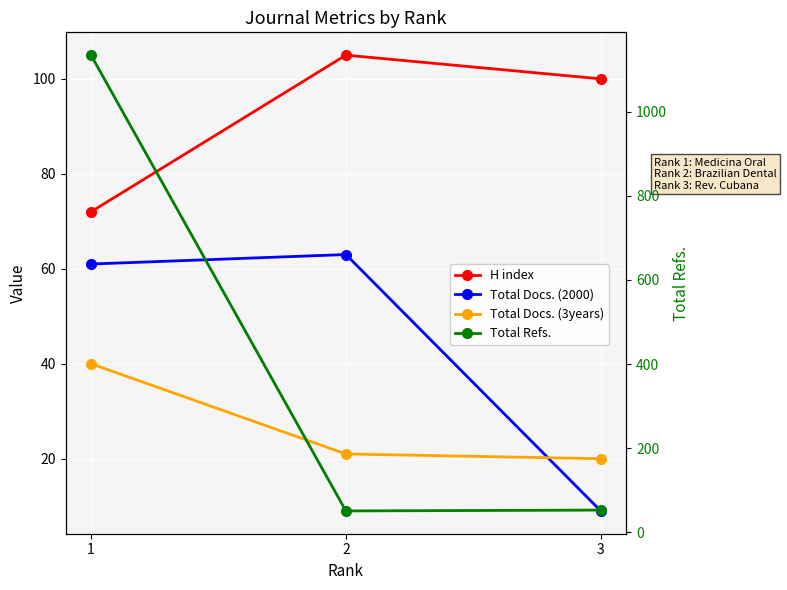

What is the sum of the Total Docs. (3years) values at 1 and 2?

61